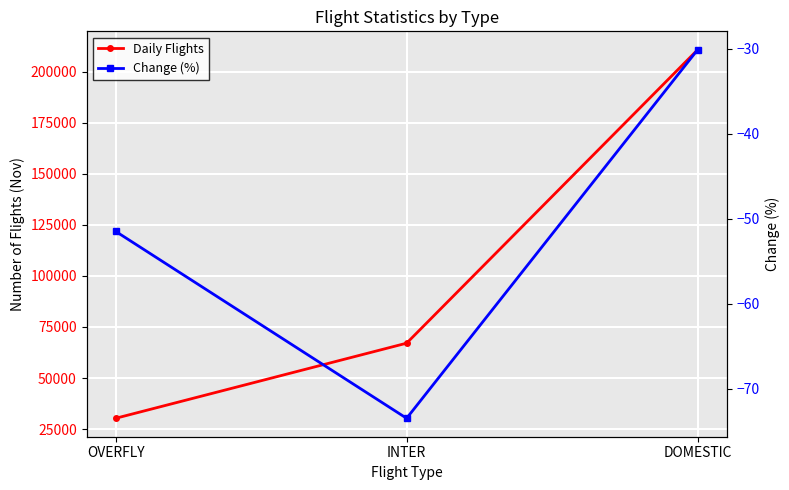

List the series in order of their peak value, highest first.

Daily Flights, Change (%)